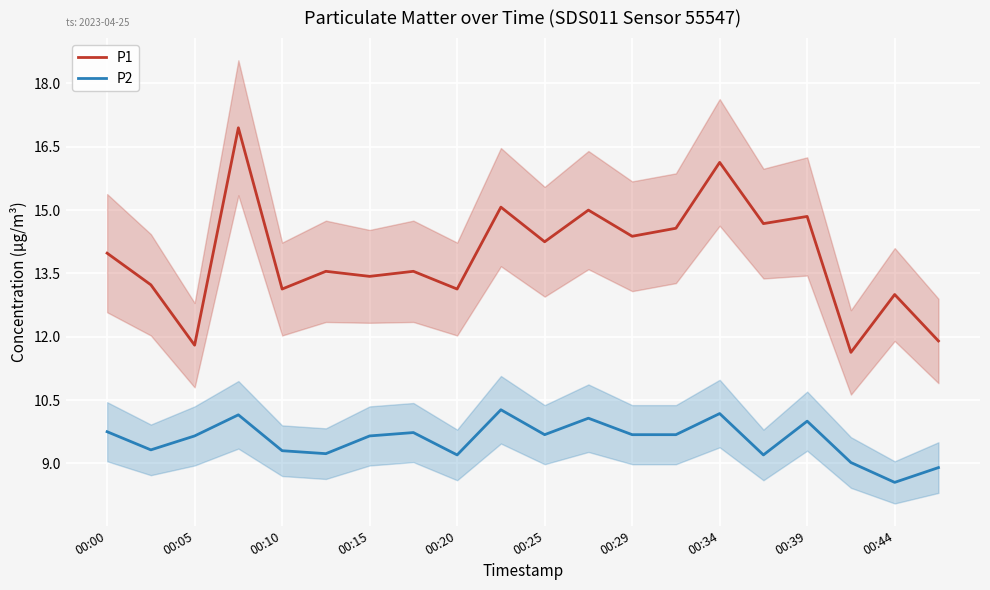

What value does the P1 series have at 00:10?

13.1